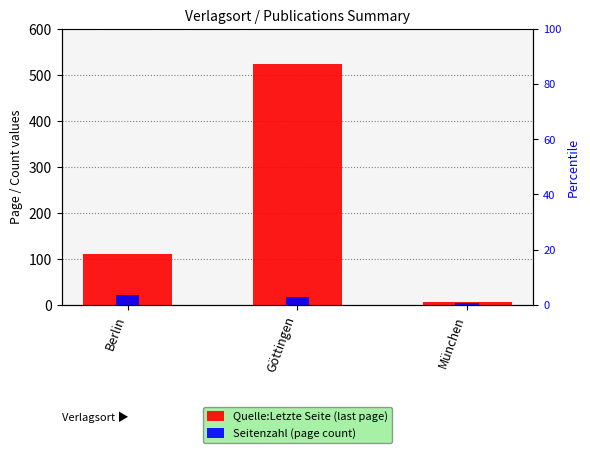

At which label does Quelle:Letzte Seite (last page) reach its minimum?

München